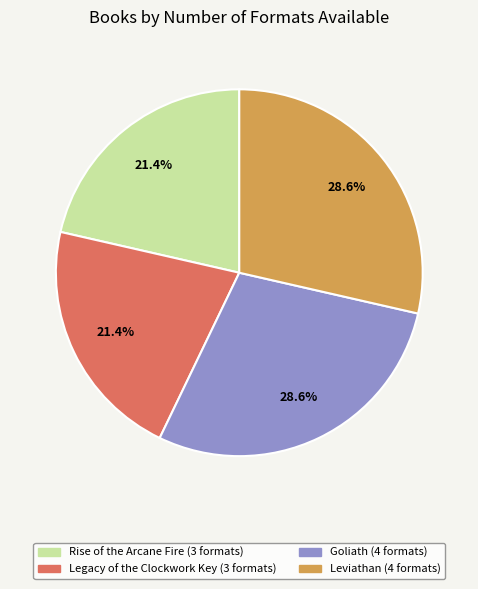

Do Goliath and Leviathan together represent more than half of the pie?

Yes